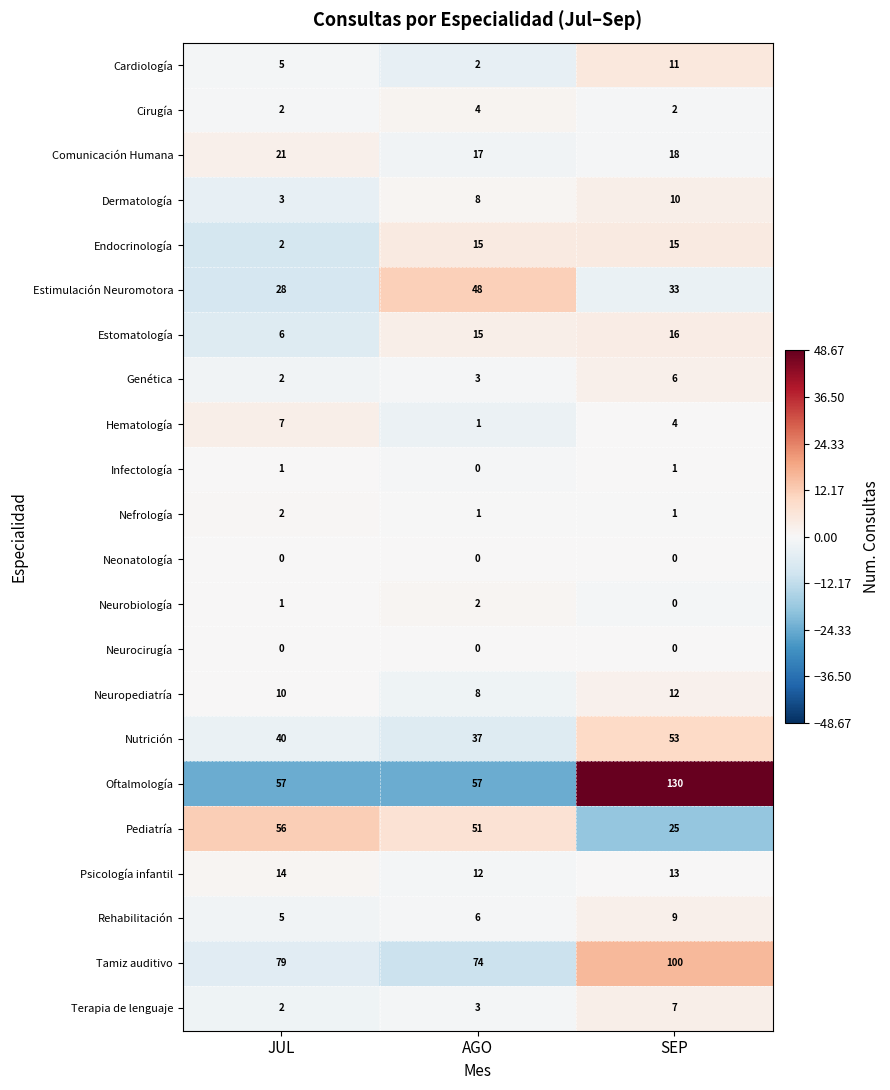

At which category is the sum across all series the highest?

SEP